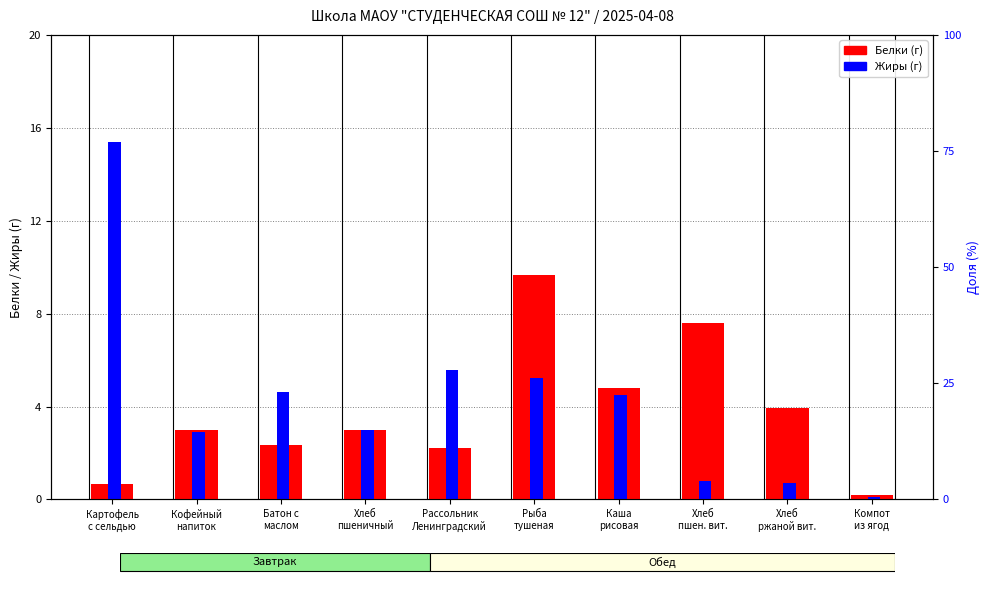

What value does the Жиры series have at Кофейный
напиток?

2.9